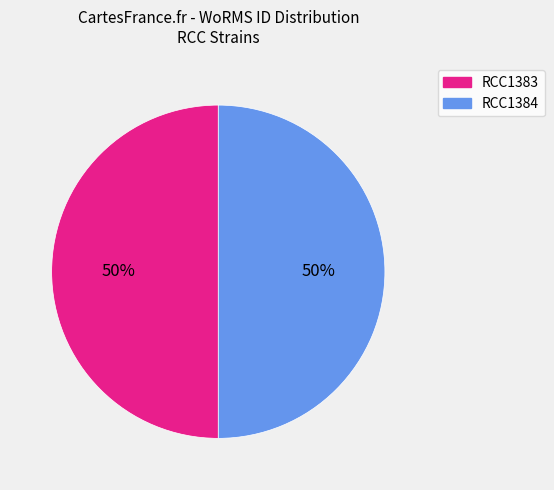

The RCC1383 slice represents 50% of the pie. True or false?

True